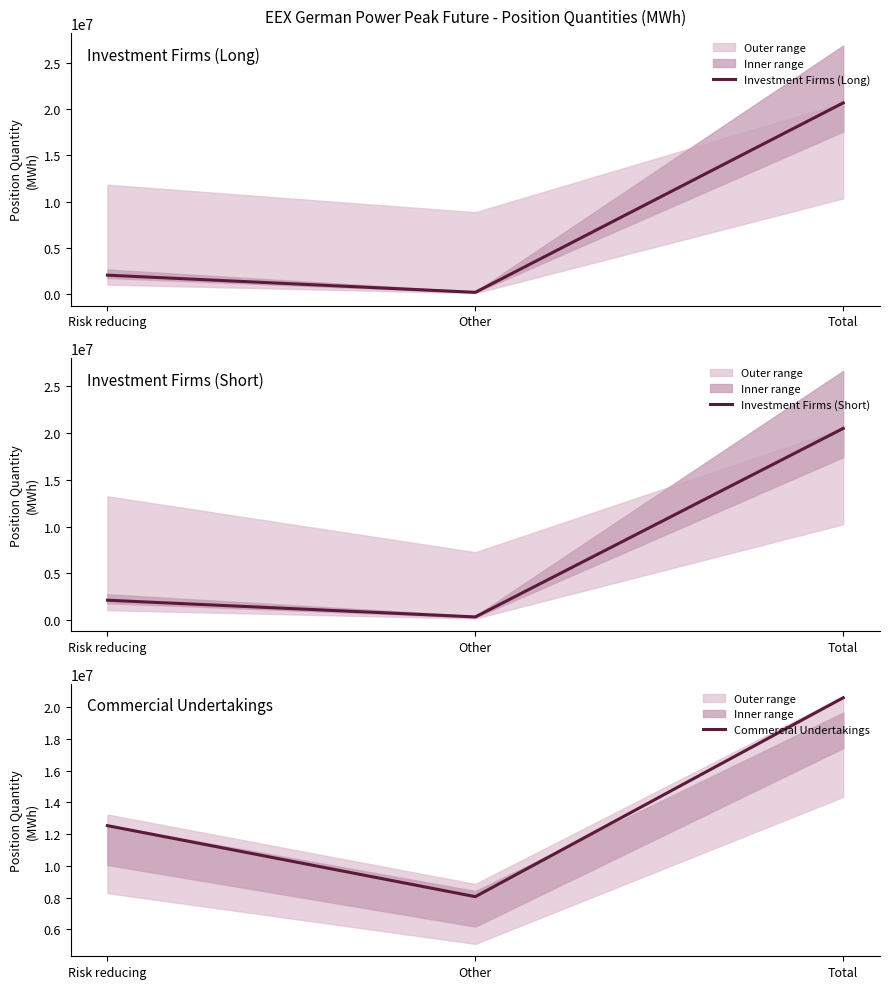

At Other, list the series in order from smallest to largest.

Investment Firms (Long), Investment Firms (Short), Commercial Undertakings